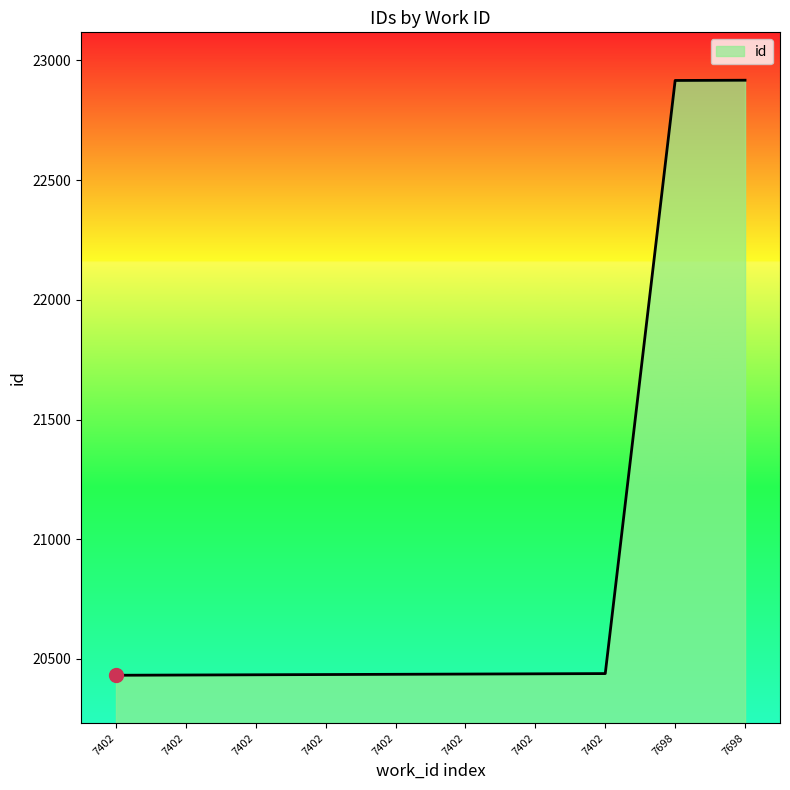

How many lines are shown in the chart?

1